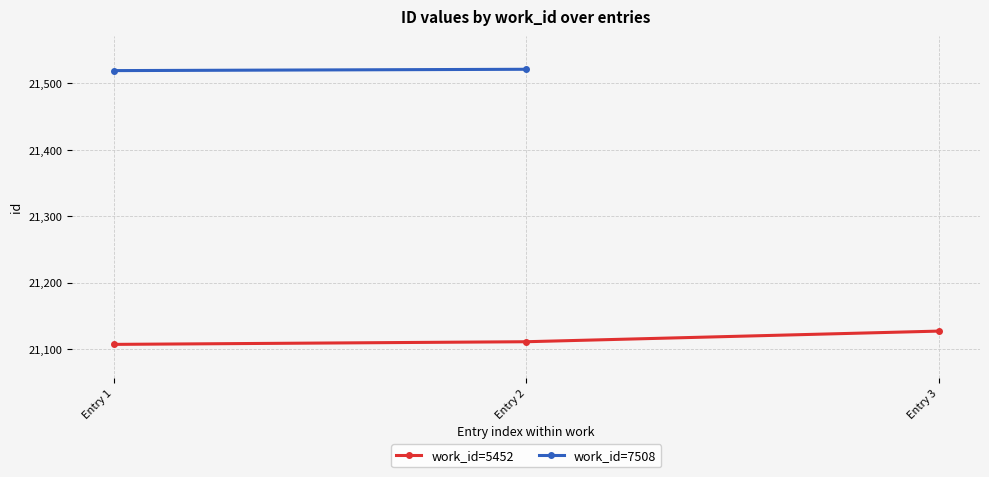

What is the difference between the second highest and minimum values?

4